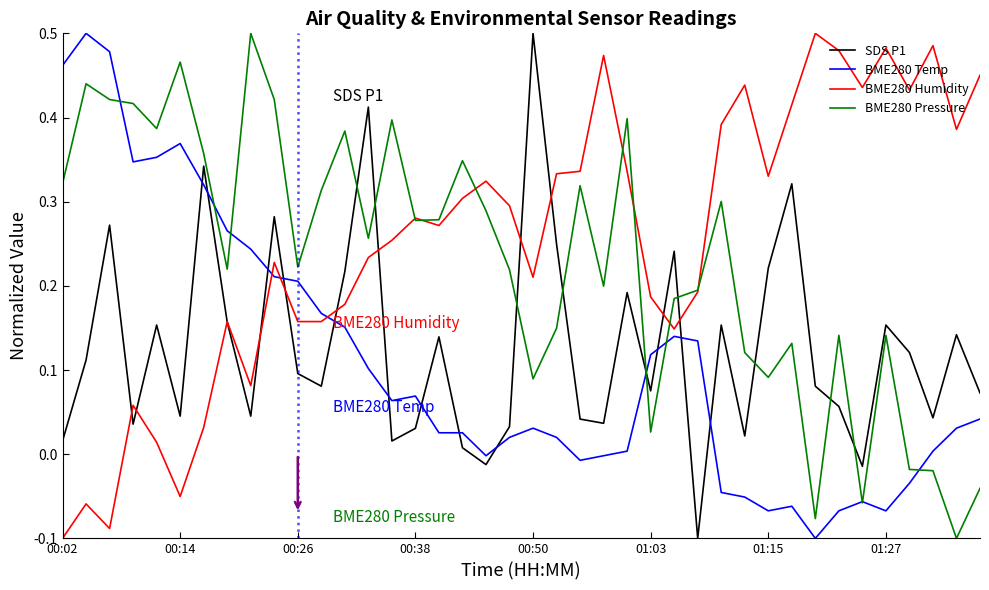

True or false: BME280 Humidity has more than 1 points higher than both neighbors.

True